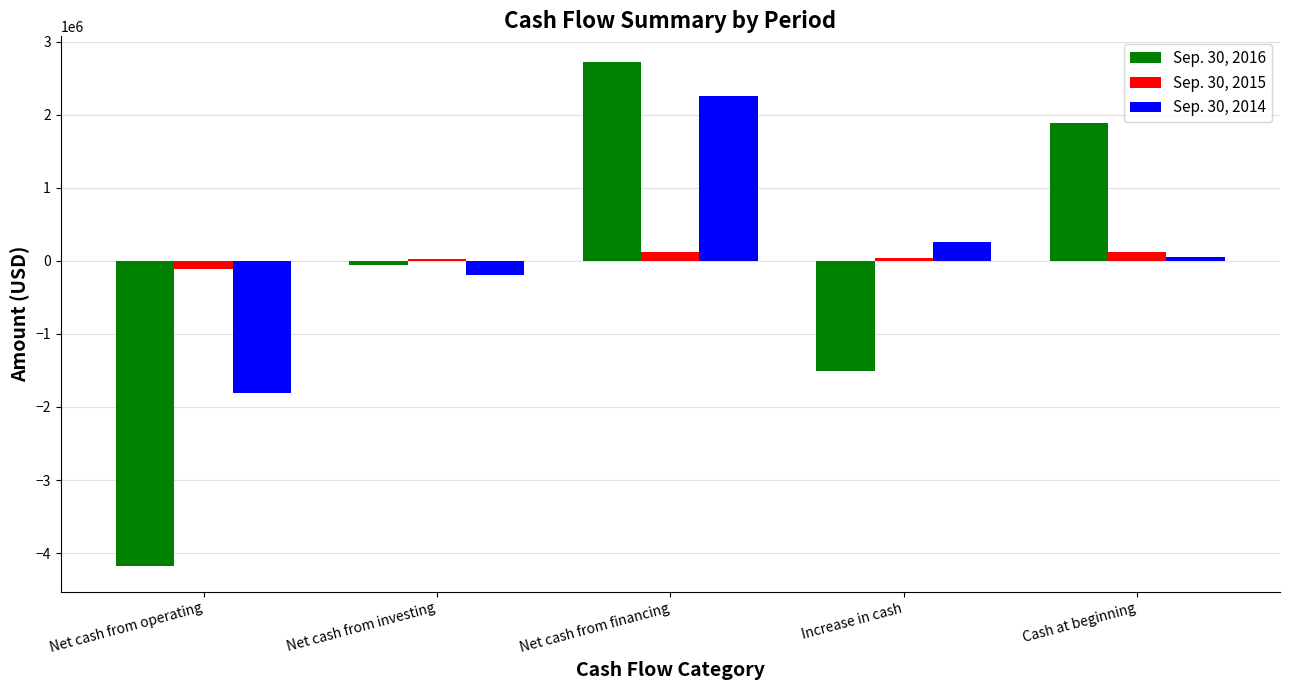

What is the label of the 3rd bar from the right?

Net cash from financing